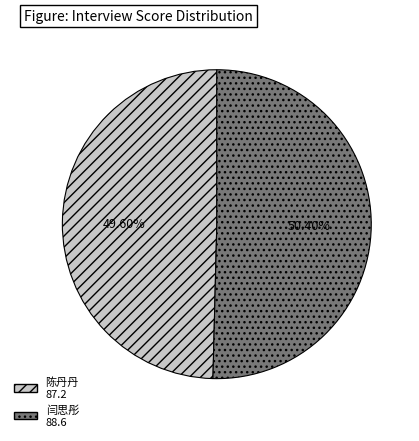

Combined, what portion of the pie is 陈丹丹 and 闫思彤?

100.0%